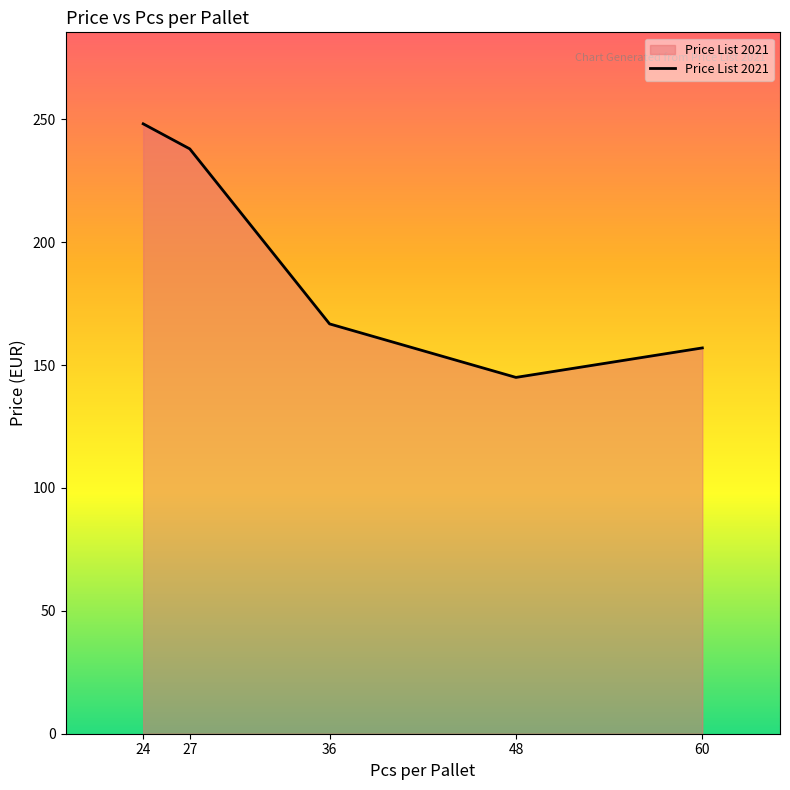

Does the chart display data point markers on the line(s)?

No